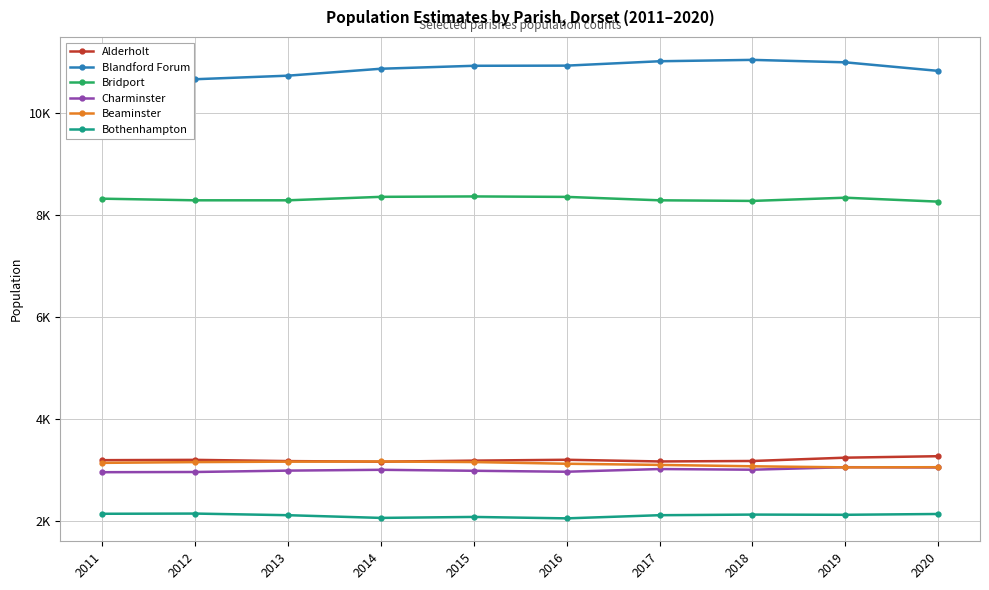

The value of Blandford Forum at 2017 is 11013. True or false?

True